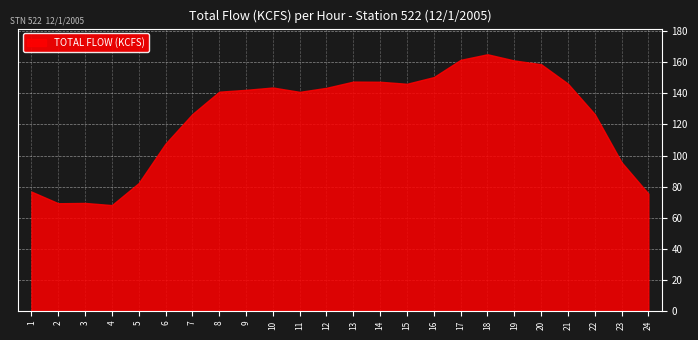

Count the number of data series in this chart.

1